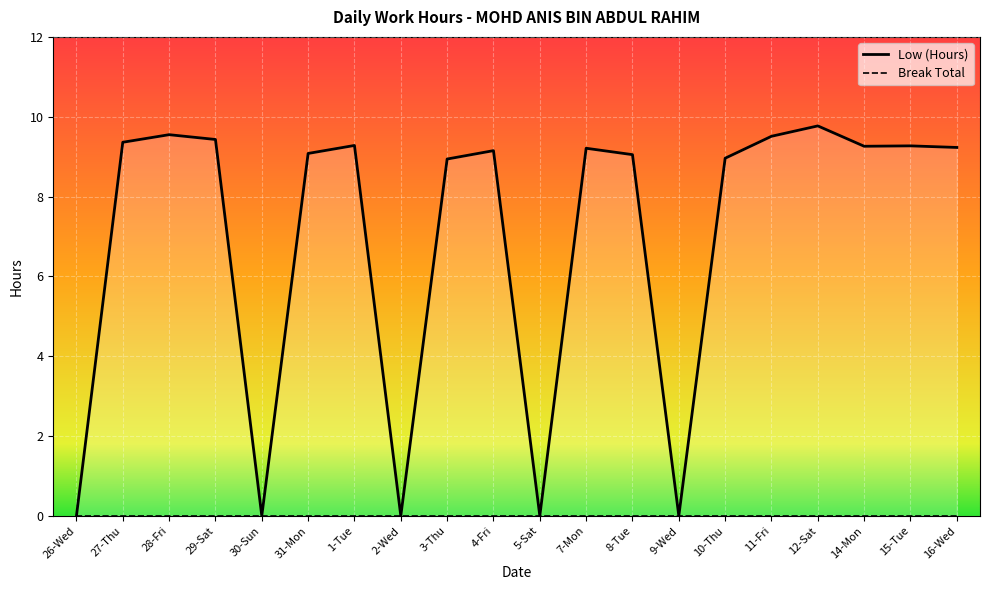

What is the difference between the values at 8-Tue and 2-Wed?

9.1